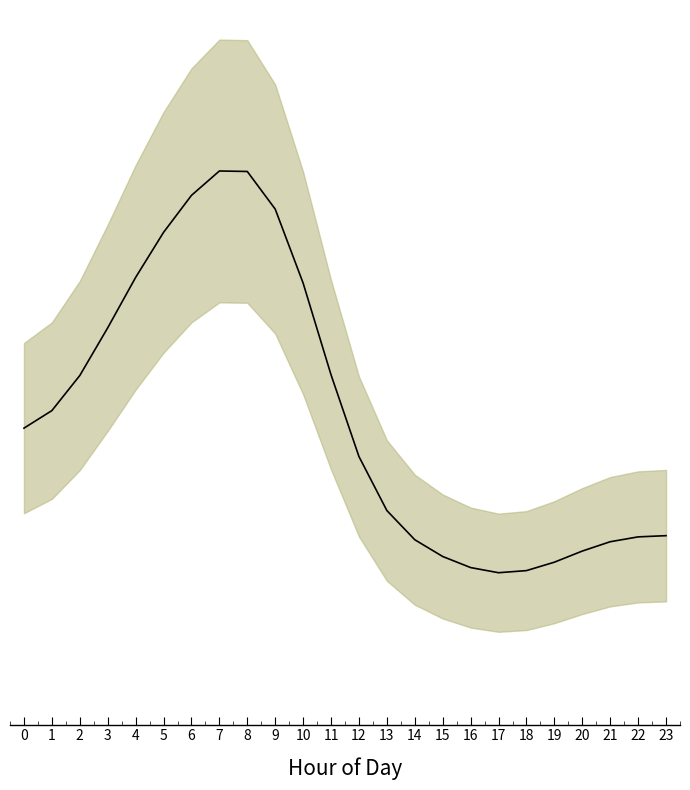

Which label corresponds to the largest value in the chart?

7